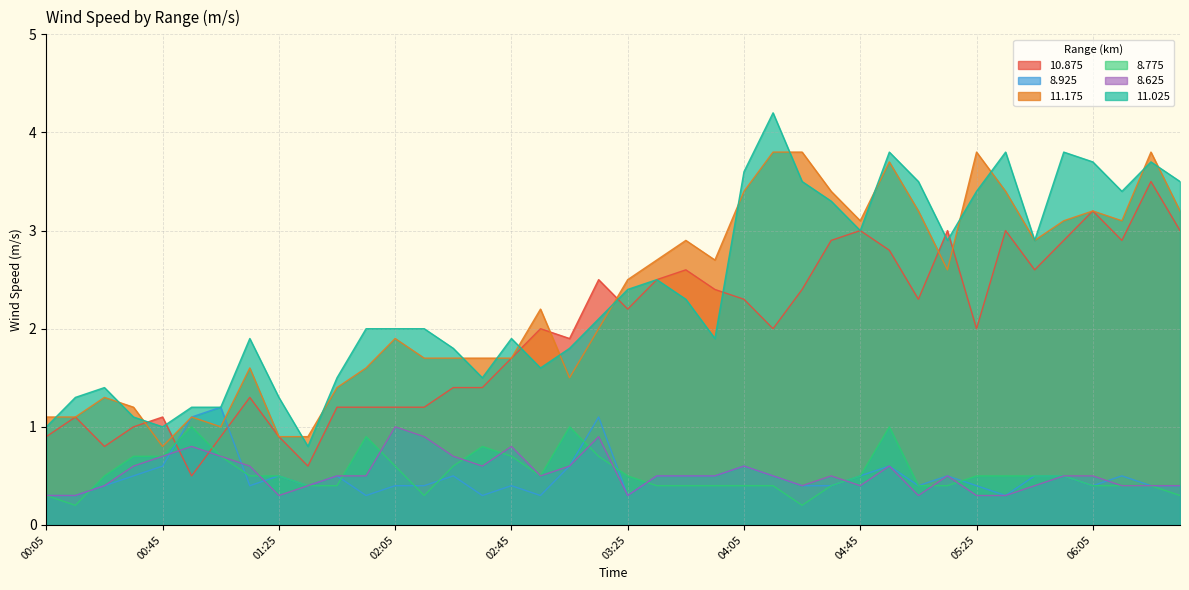

How many lines are shown in the chart?

6